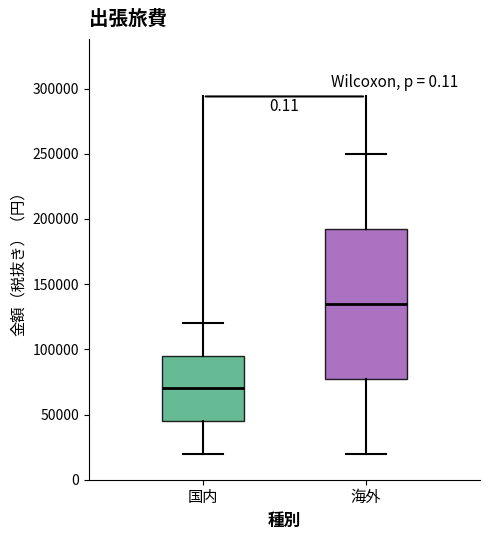

Comparing the boxes themselves (not the whiskers), which one is the tallest?

海外